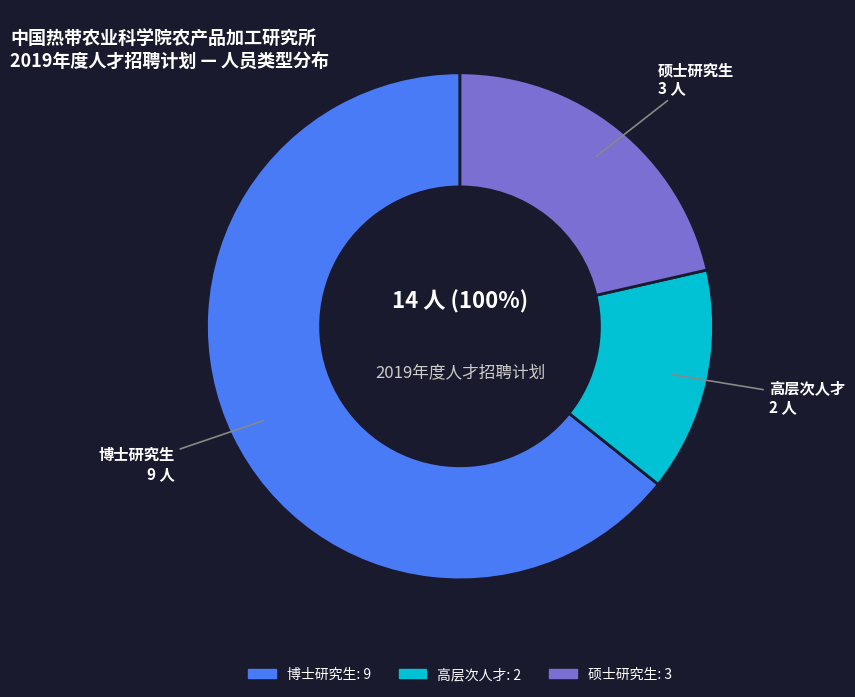

What is the total percentage of 硕士研究生 and 博士研究生?

85.7%